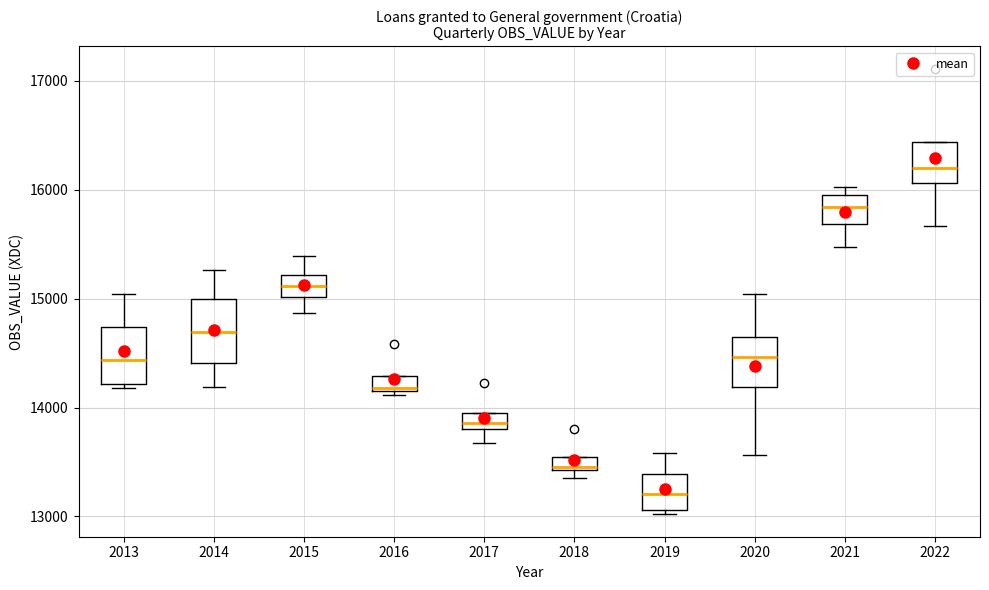

Where does the upper whisker of the box at x = 2013 end on the y-axis? The values are not printed on the chart, so give them approximately, as read against the axis.

15000